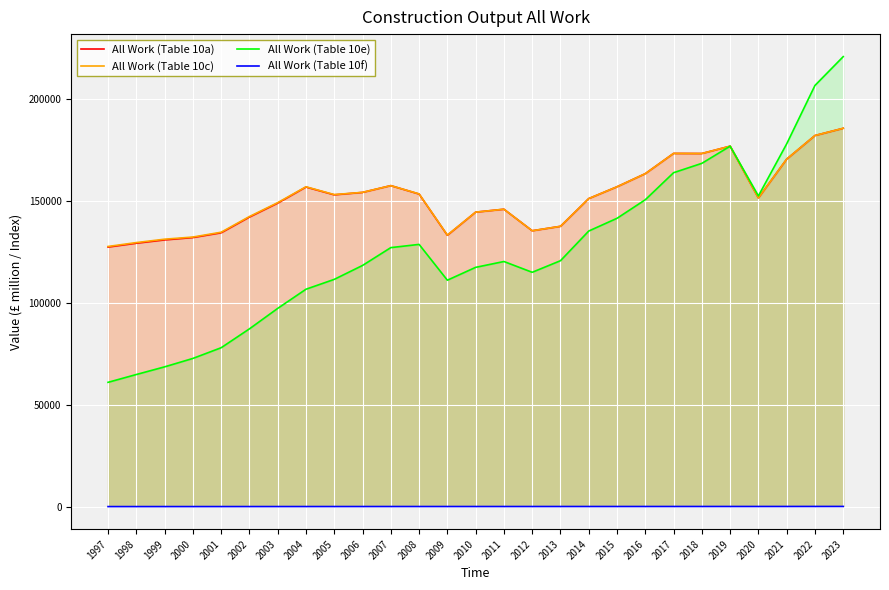

Where is All Work (Table 10e) nearest to the value 140867?

2015